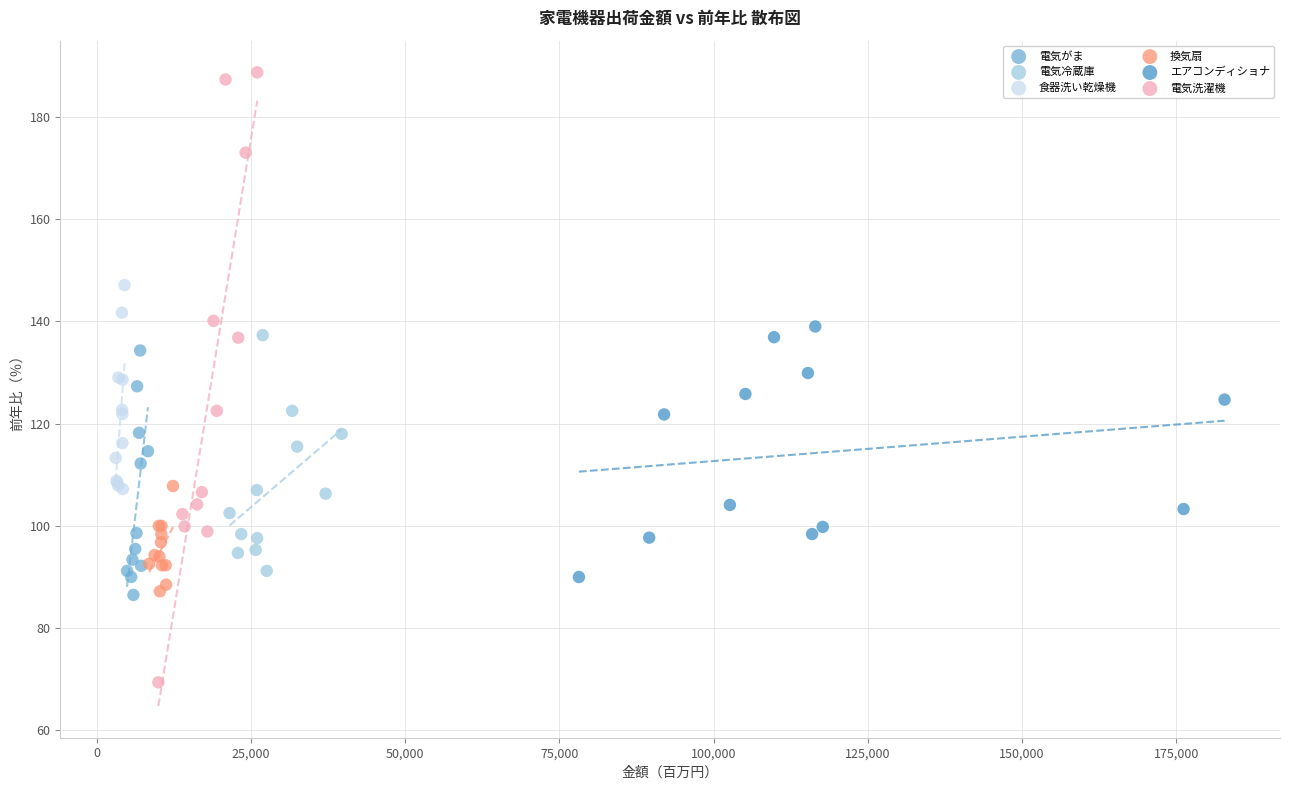

Which series reaches the minimum Y coordinate?

電気洗濯機